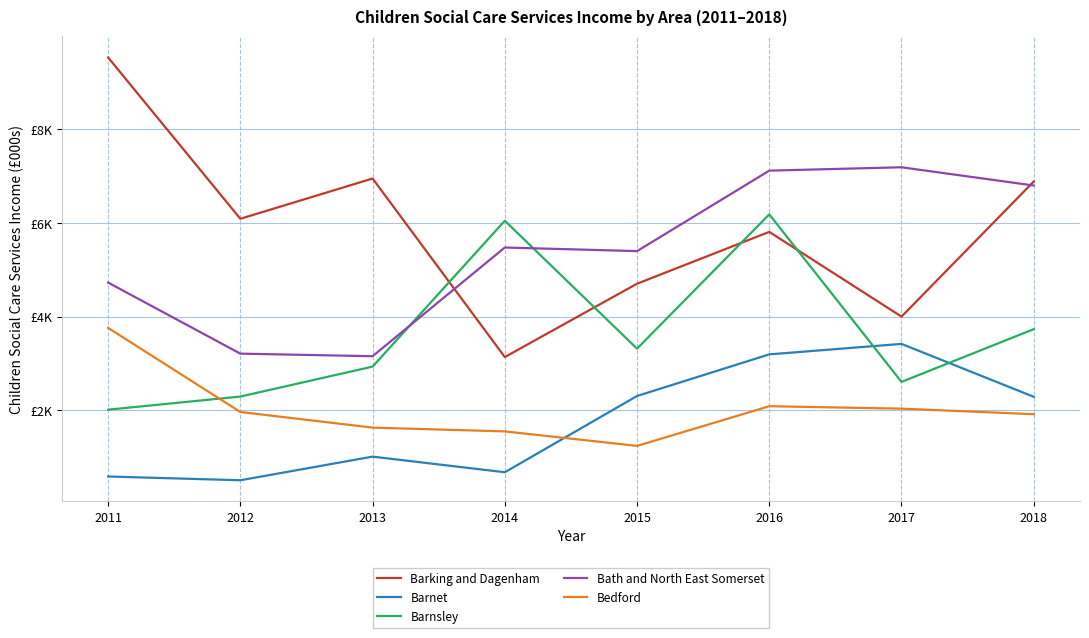

What is the approximate value of Barking and Dagenham at 2015?

4702.0